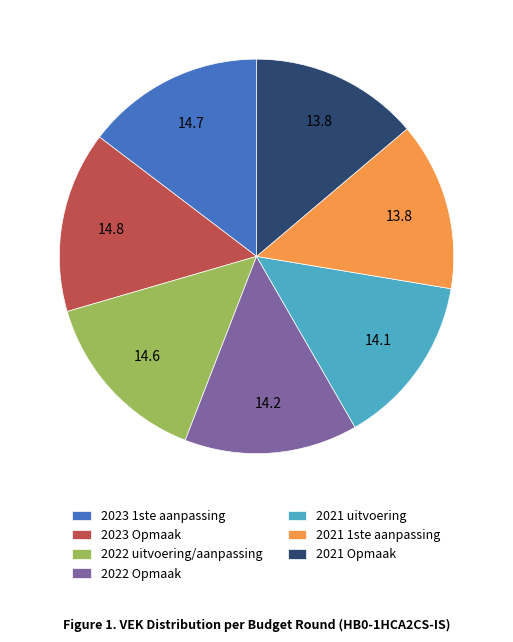

True or false: 2023 Opmaak accounts for 15% of the total.

True